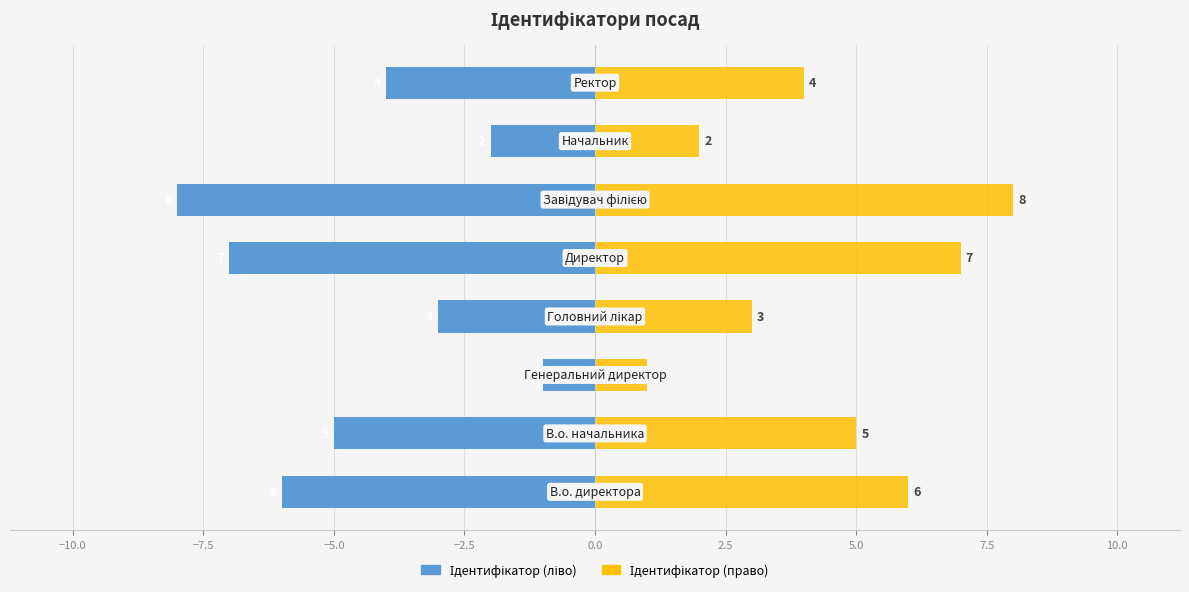

Reading left to right, transcribe all the data shown in this chart.

Ідентифікатор (ліво): -6	-5	-1	-3	-7	-8	-2	-4
Ідентифікатор (право): 6	5	1	3	7	8	2	4